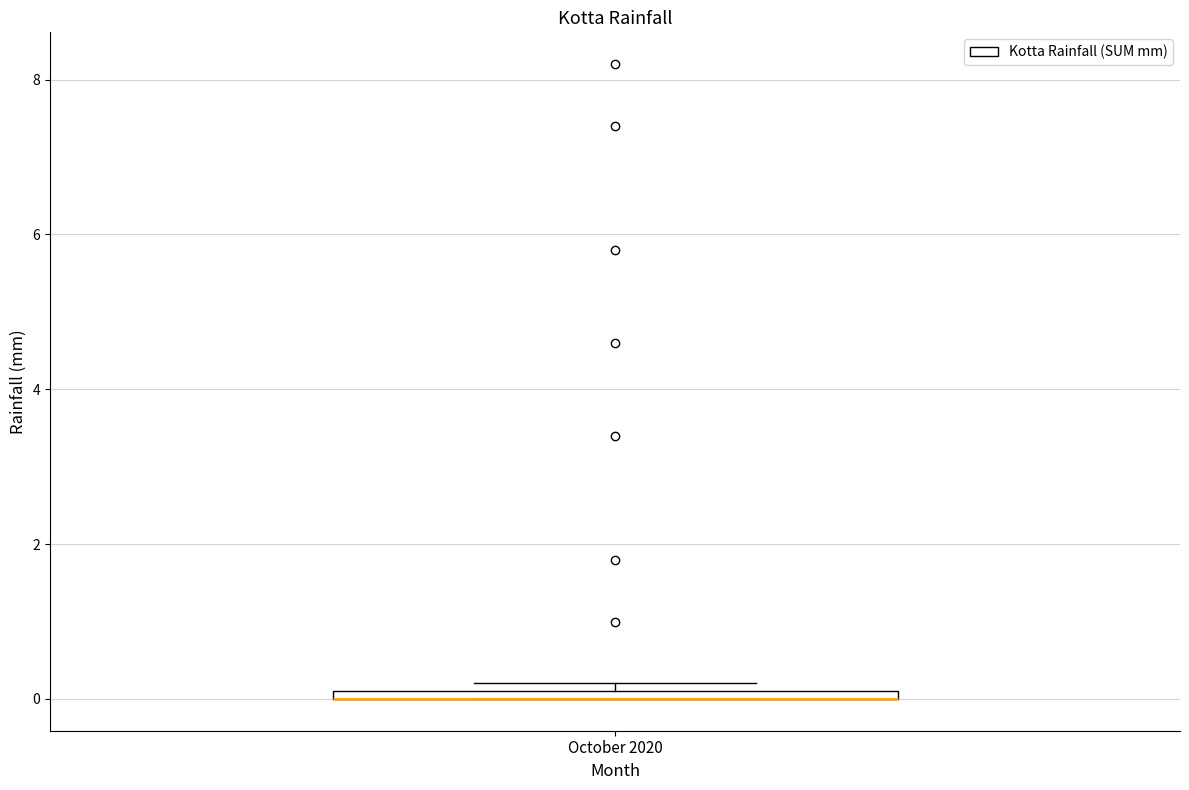

Where is the lower edge of the box for October 2020 on the y-axis? The values are not printed on the chart, so give them approximately, as read against the axis.

0.0